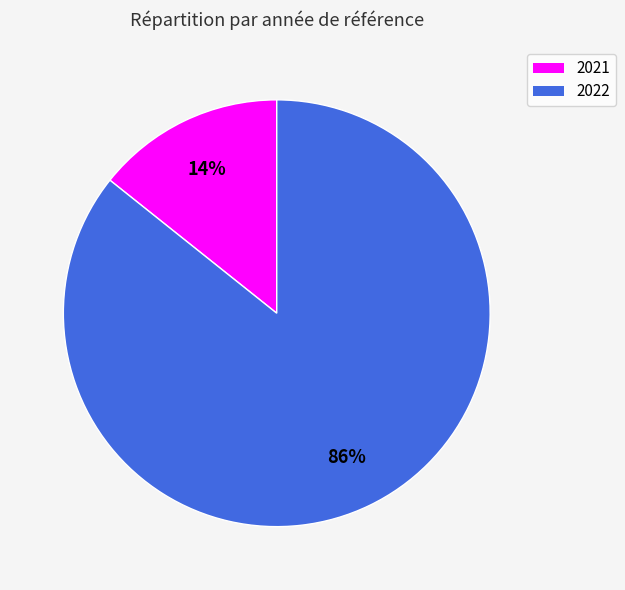

Is it true that 2021 is 14% of the pie?

True